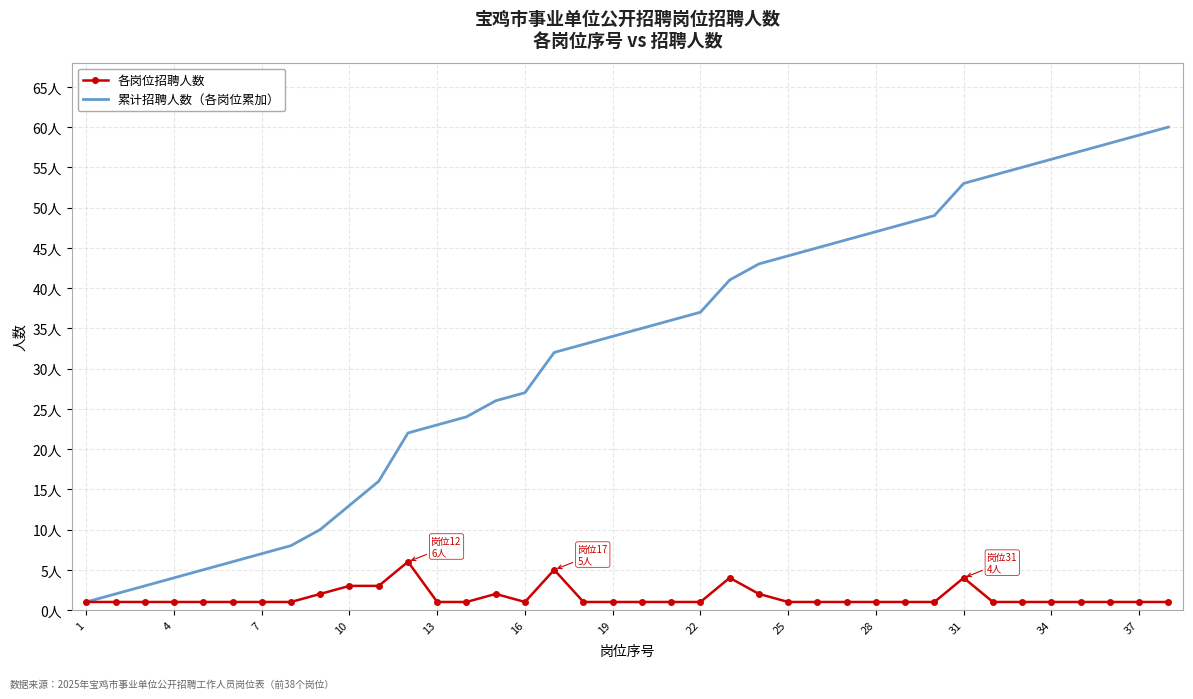

What are all the series names shown in the legend?

各岗位招聘人数, 累计招聘人数（各岗位累加）